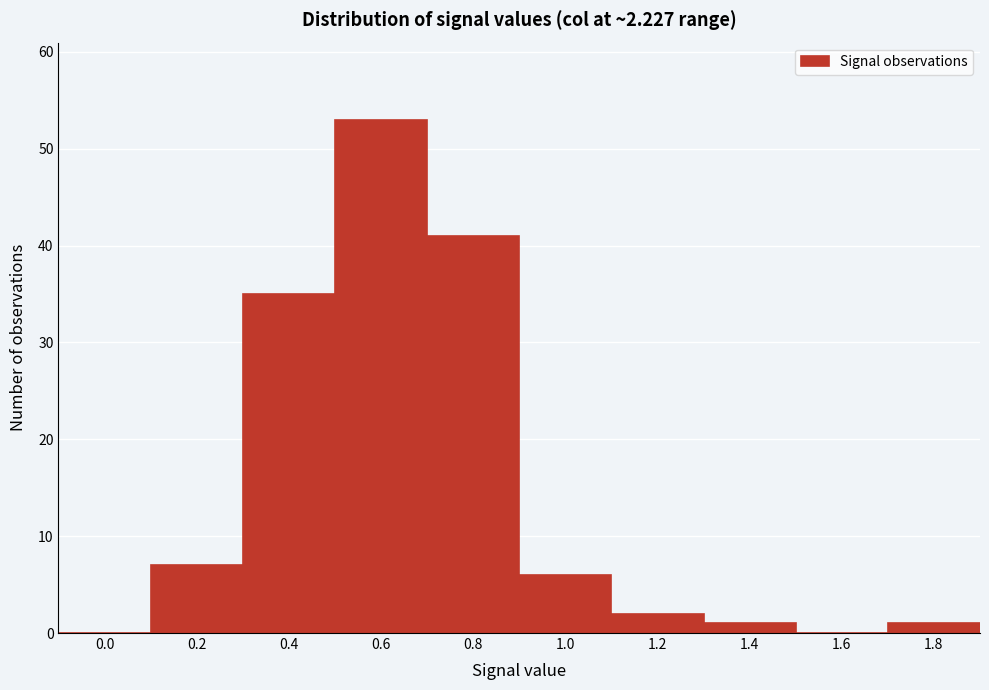

Reading right to left, transcribe all the data shown in this chart.

1.8=1	1.6=0	1.4=1	1.2=2	1.0=6	0.8=41	0.6=53	0.4=35	0.2=7	0.0=0